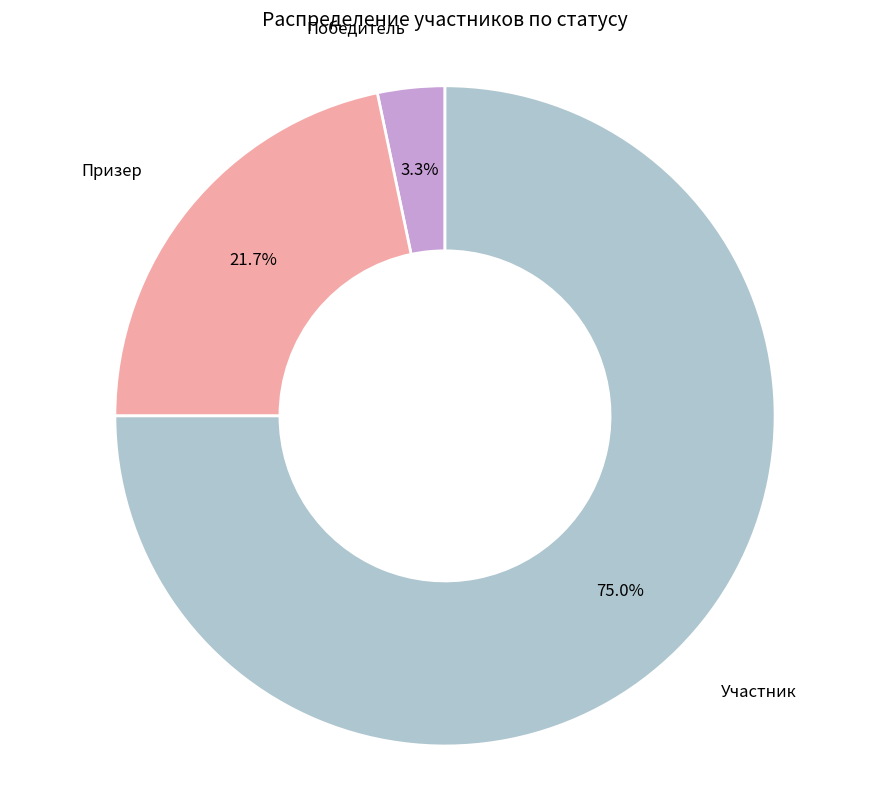

What is the largest slice in the pie chart?

Участник